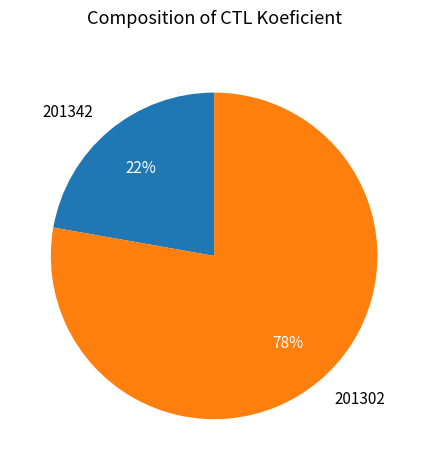

What is the smallest slice in the pie chart?

201342